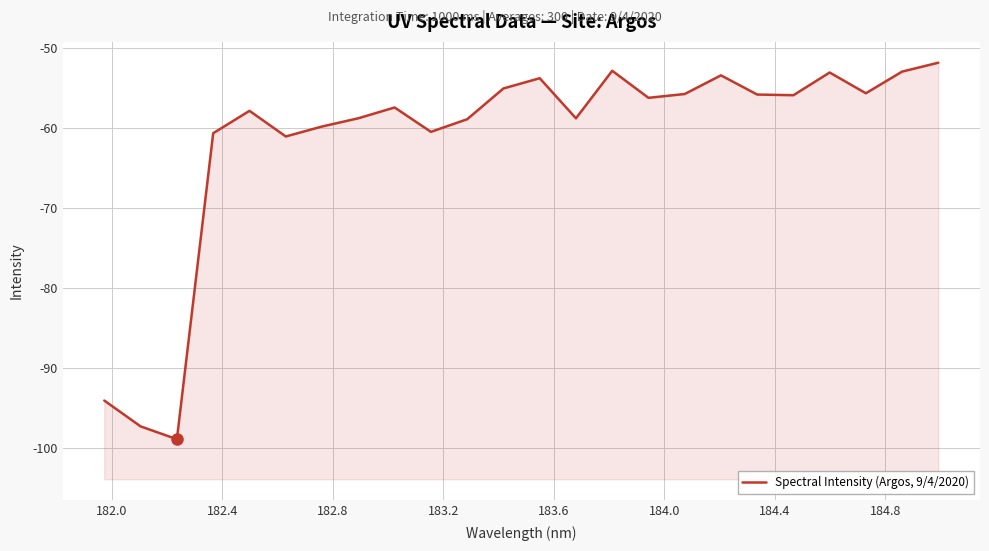

How many interior local valleys (lower than both neighbors) does the data have?

7